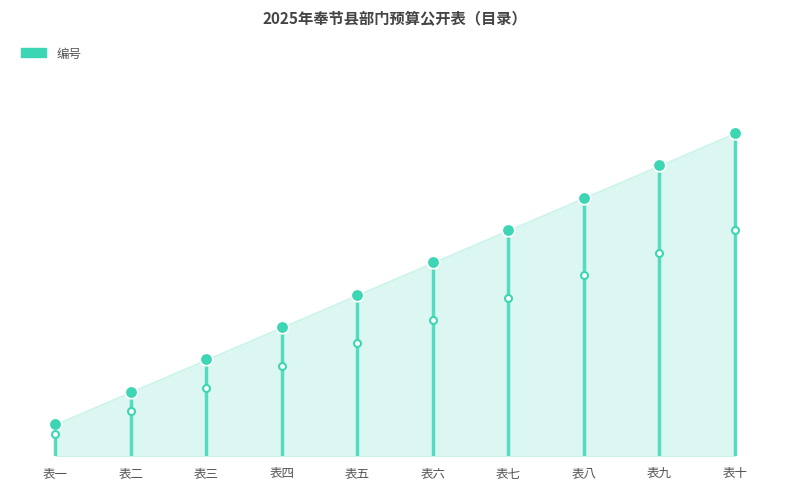

What position from the left is 表六?

6